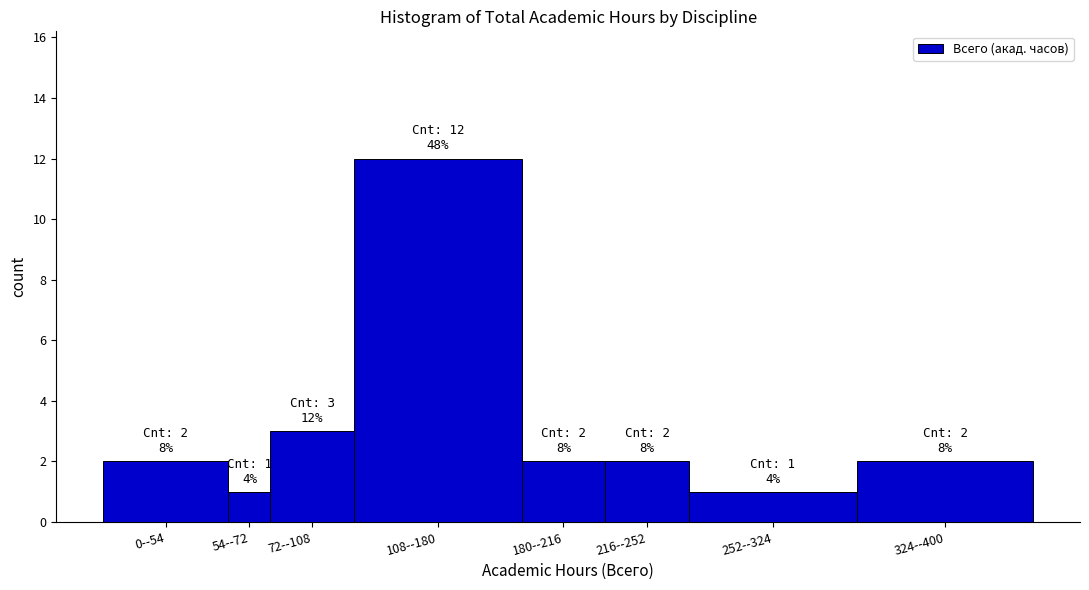

Reading left to right, what are all the values shown in this chart?

2	1	3	12	2	2	1	2